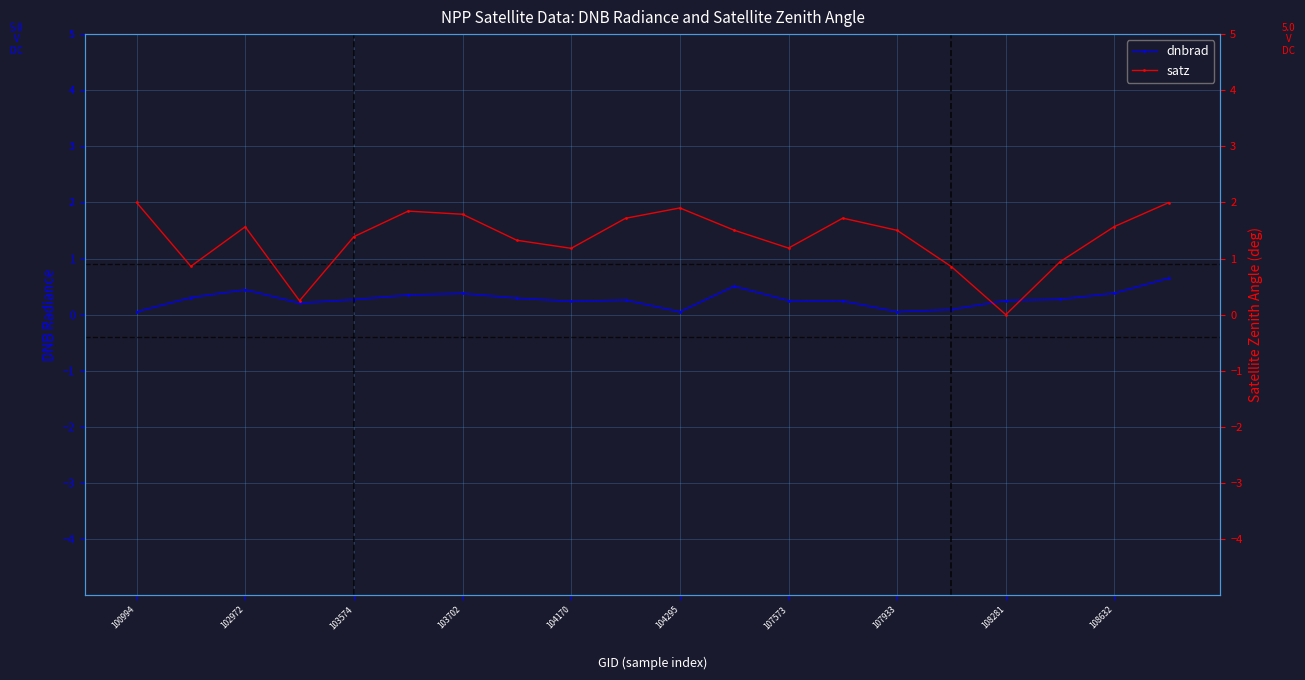

True or false: dnbrad has more than 1 interior local peaks.

True